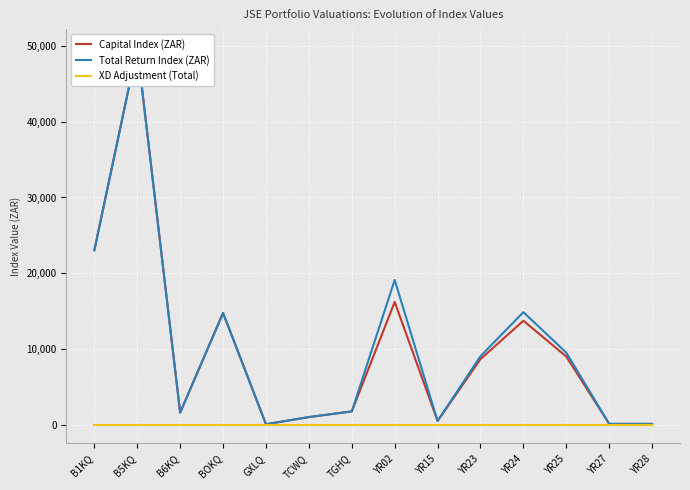

What is the average value of the Capital Index (ZAR) series?

10014.1